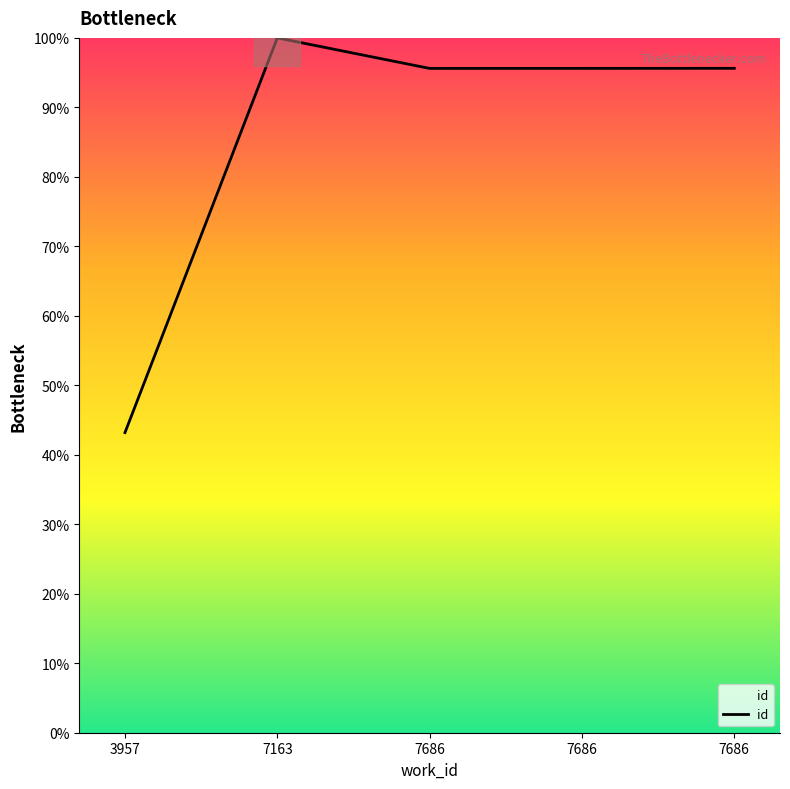

What is the change in value from 7163 to 7686?

-4.4